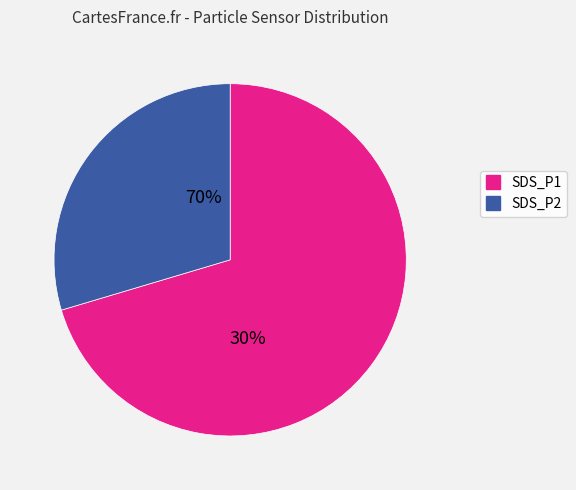

What is the largest slice in the pie chart?

SDS_P1